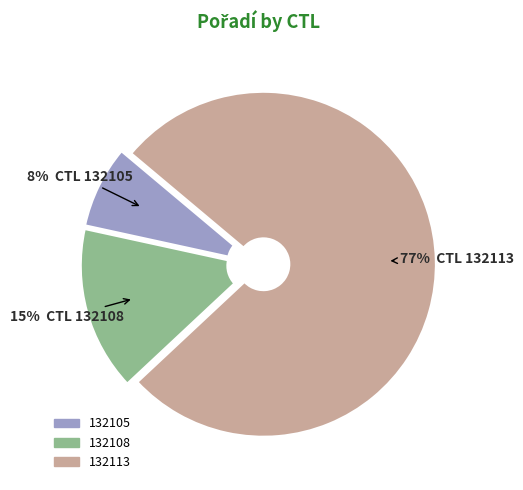

Combined, do 132113 and 132105 account for over 50%?

Yes